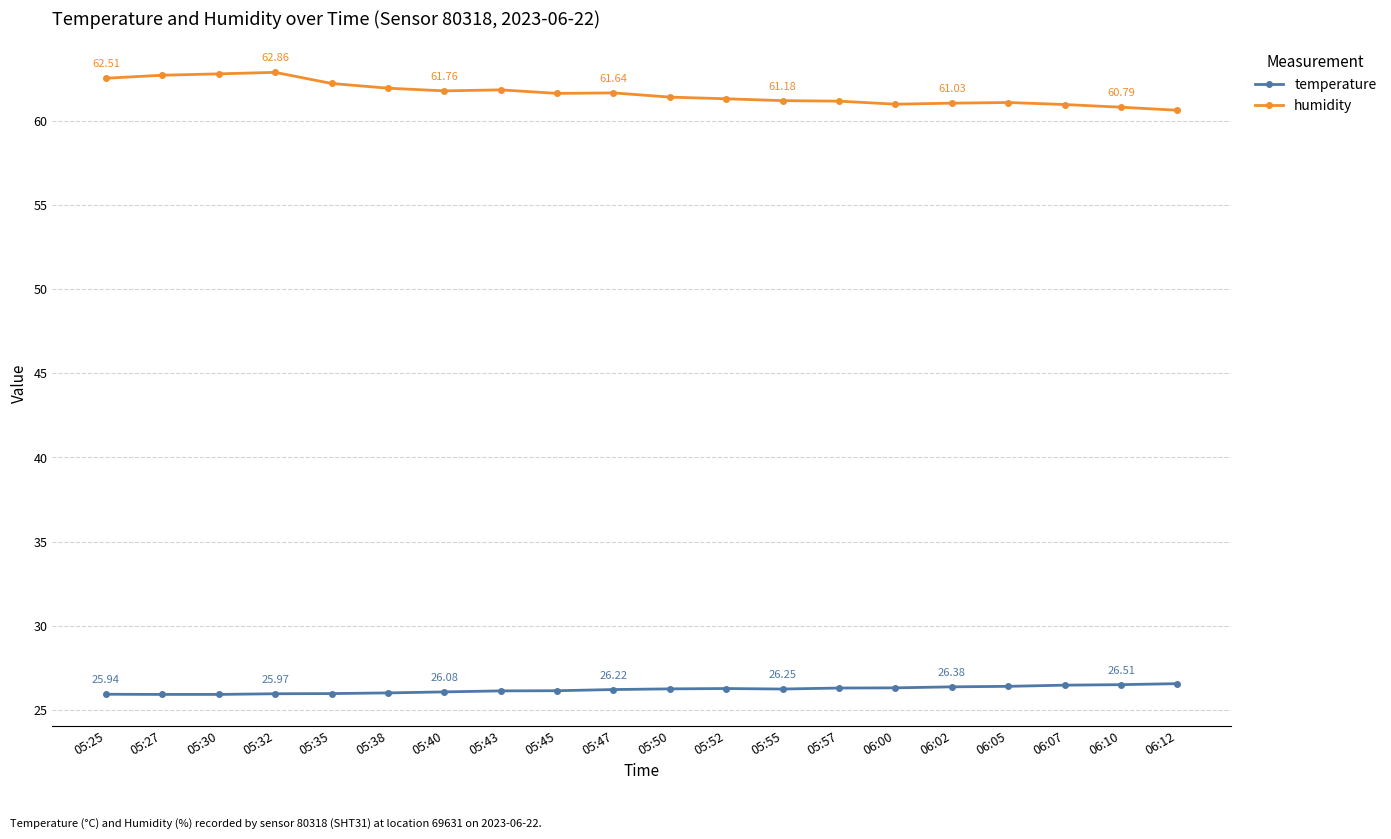

What is the label of the 13th point from the right?

05:43